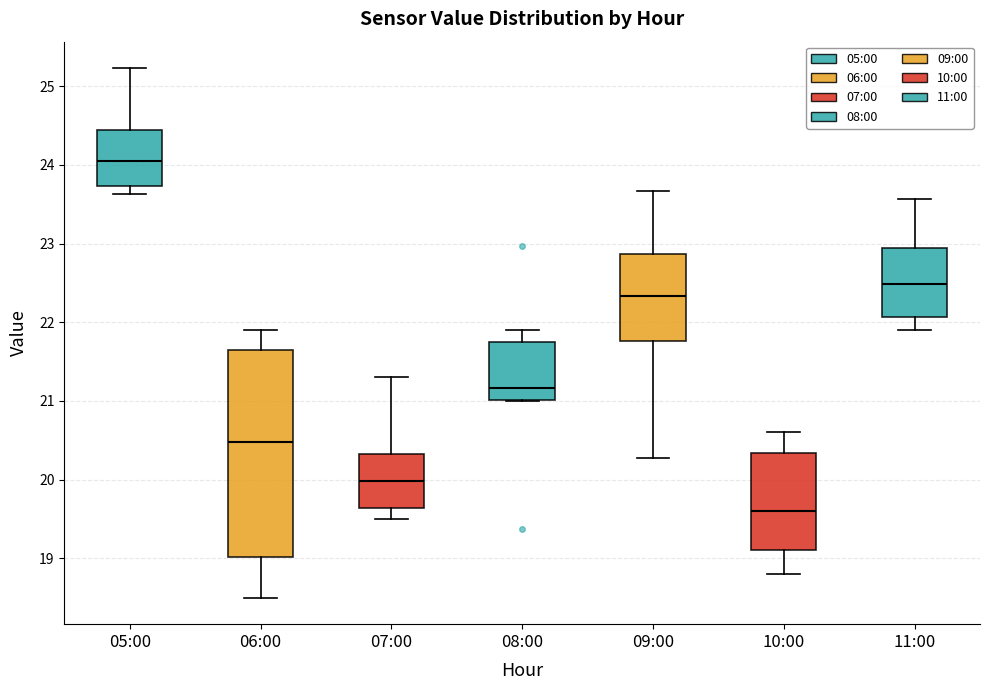

Which box's median line is the highest?

05:00